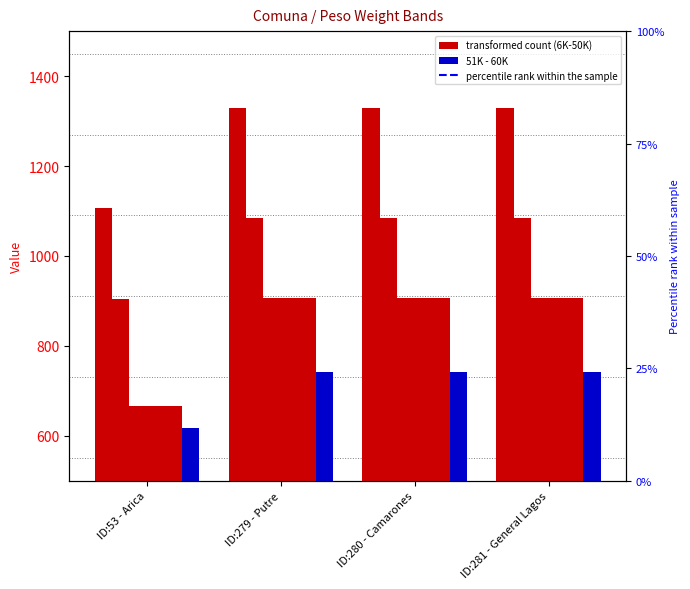

What is the value of the 41K - 50K bar at the 3rd from the left?

906